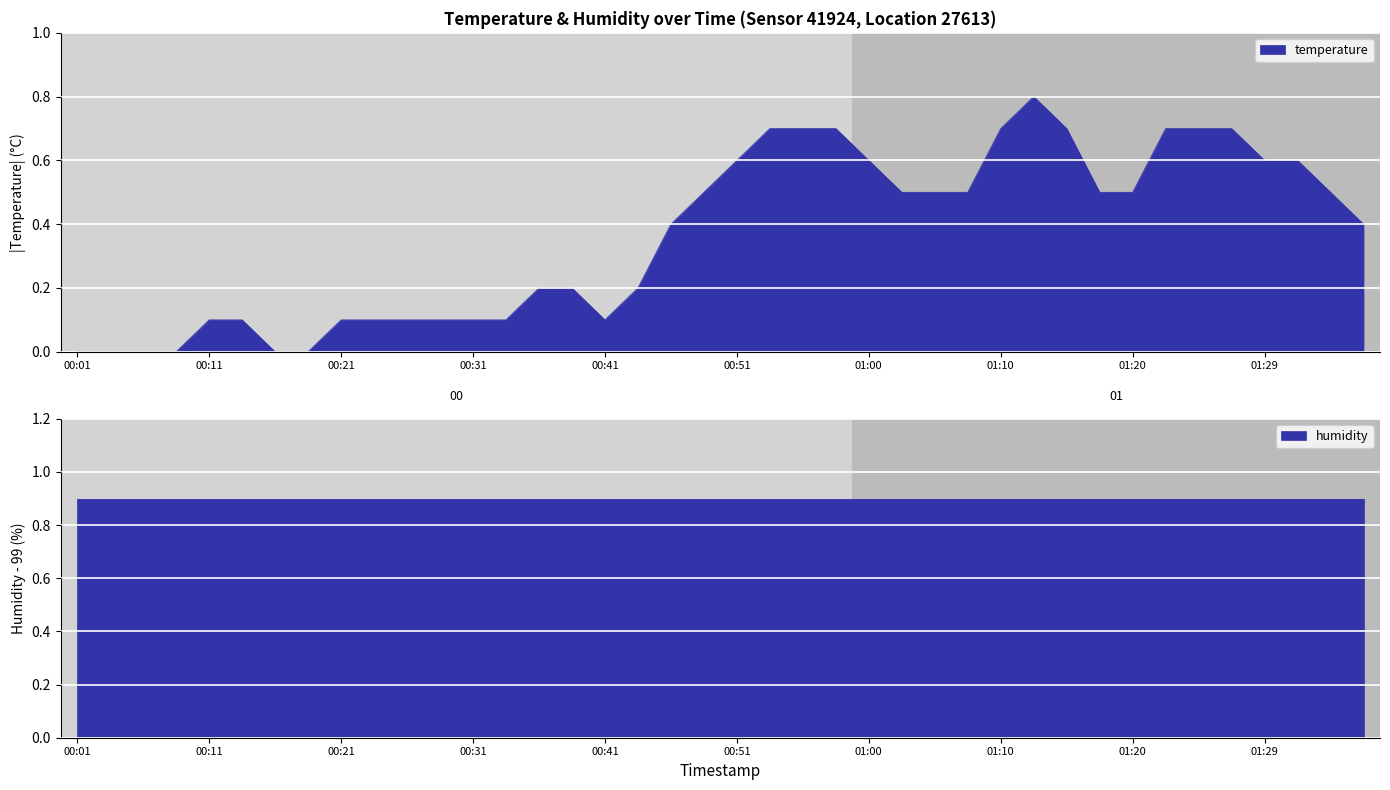

What is the approximate value at 01:32?

0.6